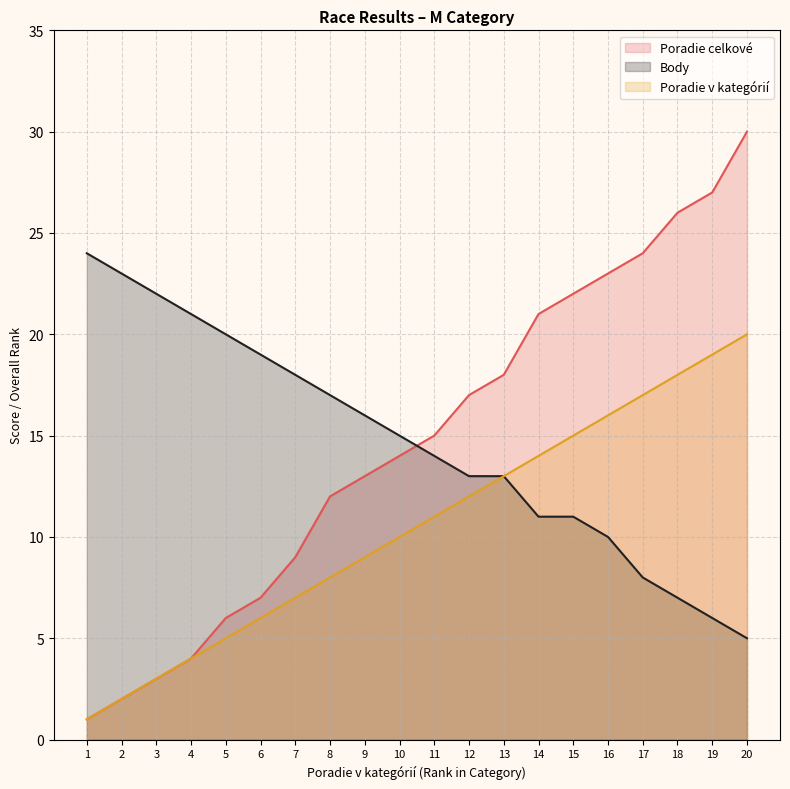

Which category has the lowest value in the Poradie celkové series?

1